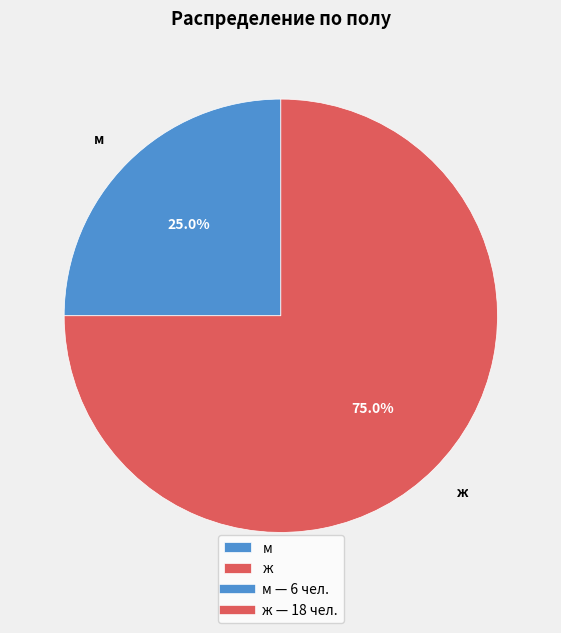

To the nearest percent, what is the difference between the м and ж slice percentages?

50%